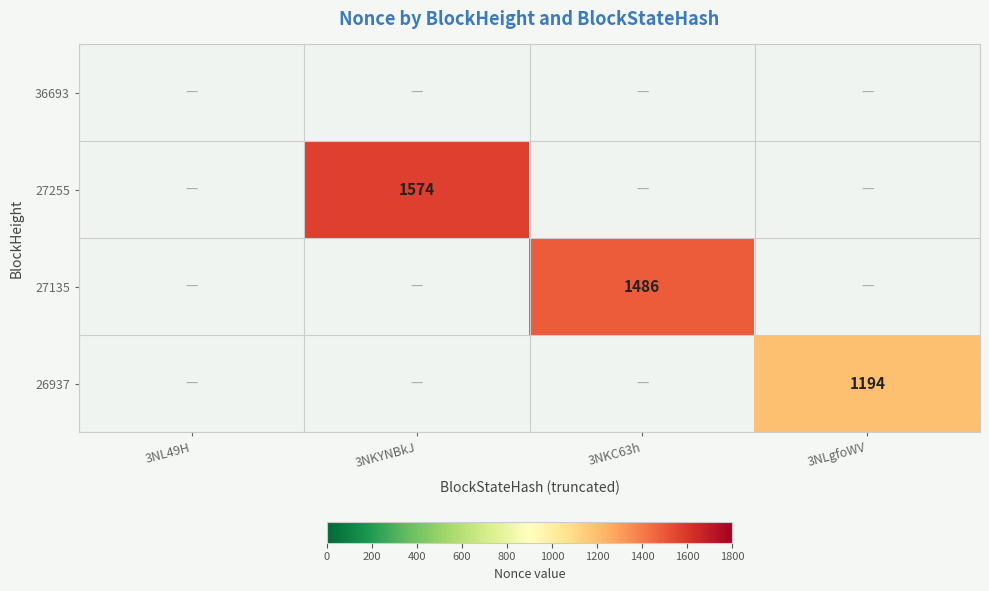

Is it true that 27255 equals 1574.0 at 3NKYNBkJ?

True